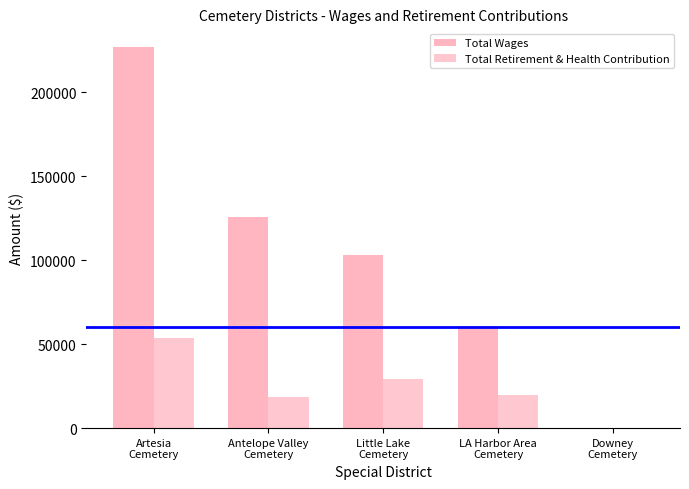

True or false: Total Retirement & Health Contribution has a value of 3934 at Antelope Valley
Cemetery.

False